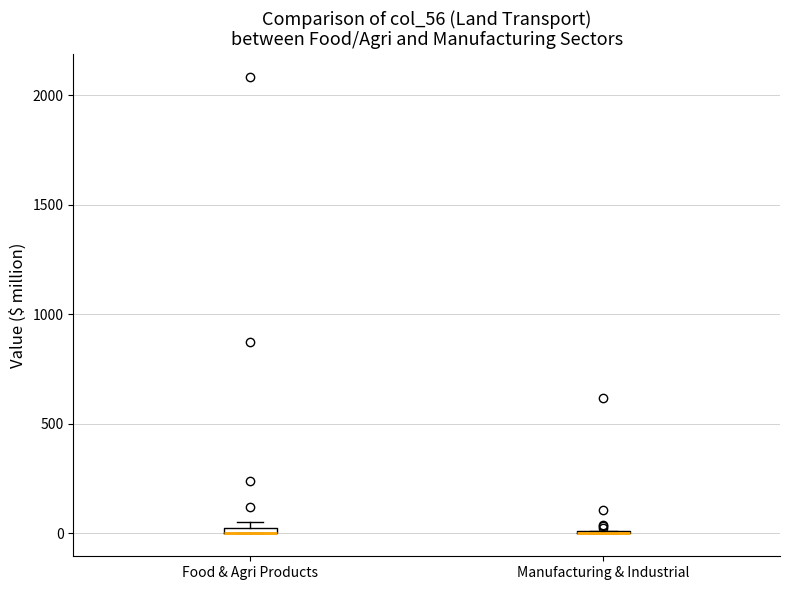

Where is the lower edge of the box for Food & Agri Products on the y-axis? The values are not printed on the chart, so give them approximately, as read against the axis.

0